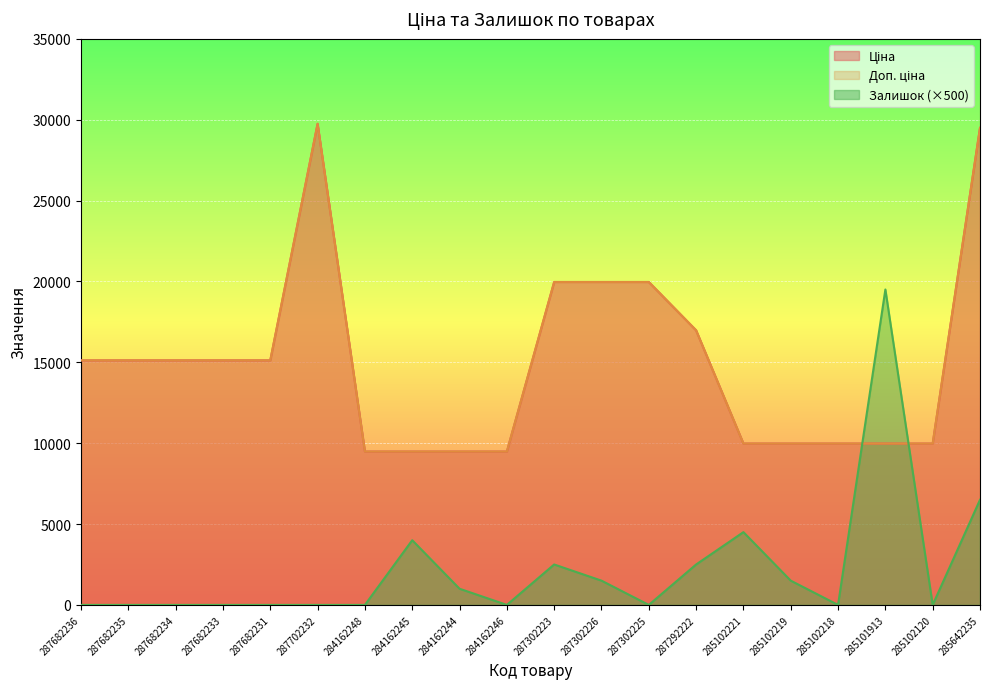

At how many categories does at least one series exceed 16687?

7